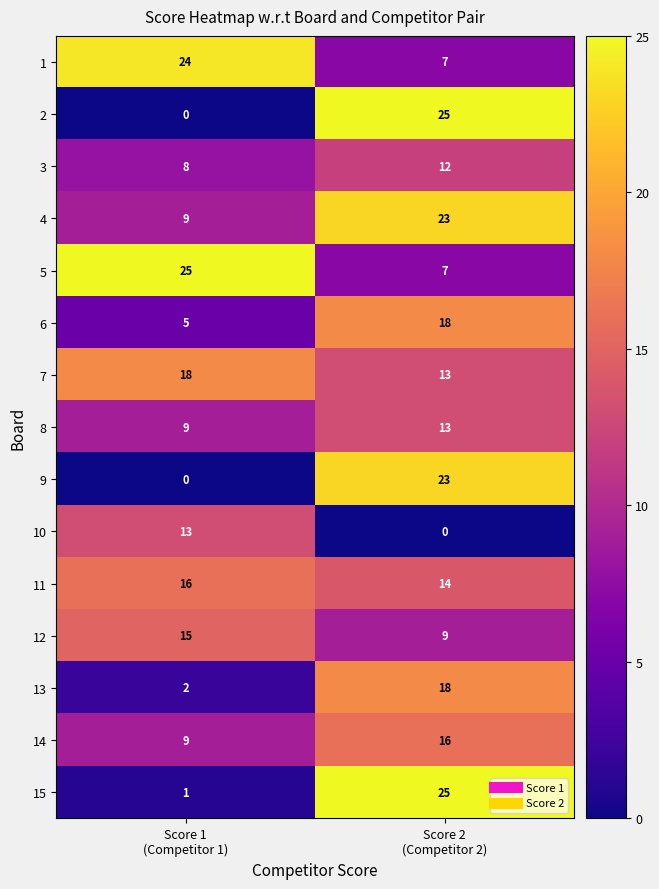

What is the sum of all 1 values?

31